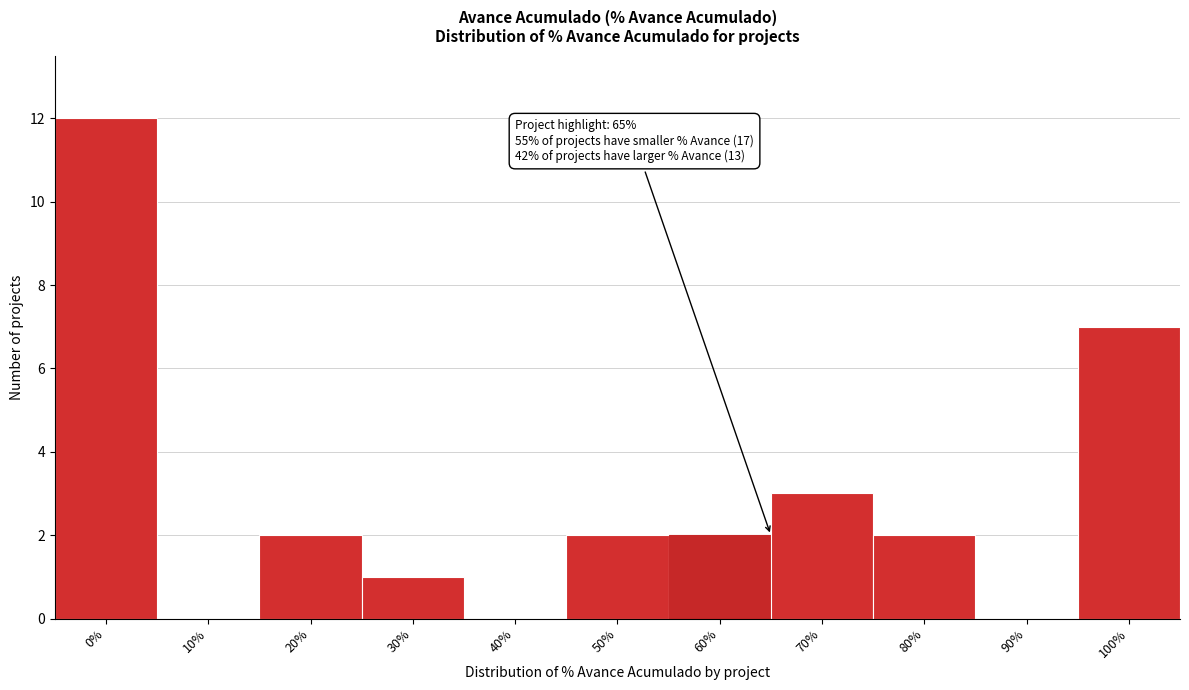

Reading left to right, transcribe all the data shown in this chart.

0%=12	10%=0	20%=2	30%=1	40%=0	50%=2	60%=2	70%=3	80%=2	90%=0	100%=7